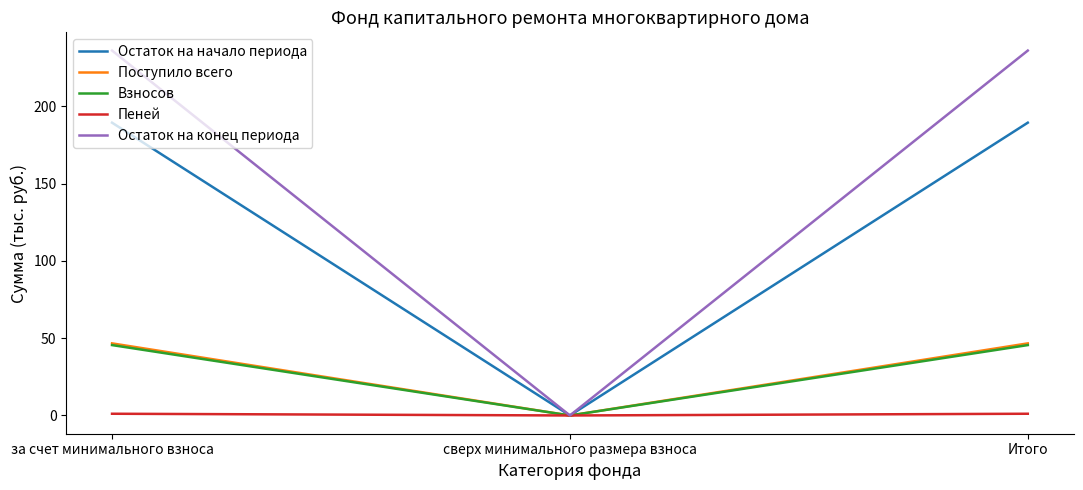

Where does the Поступило всего series first go above 46?

за счет минимального взноса